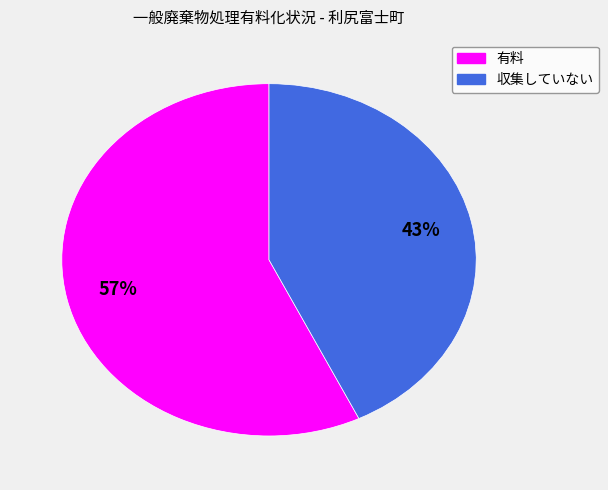

Do 収集していない and 有料 together represent more than half of the pie?

Yes